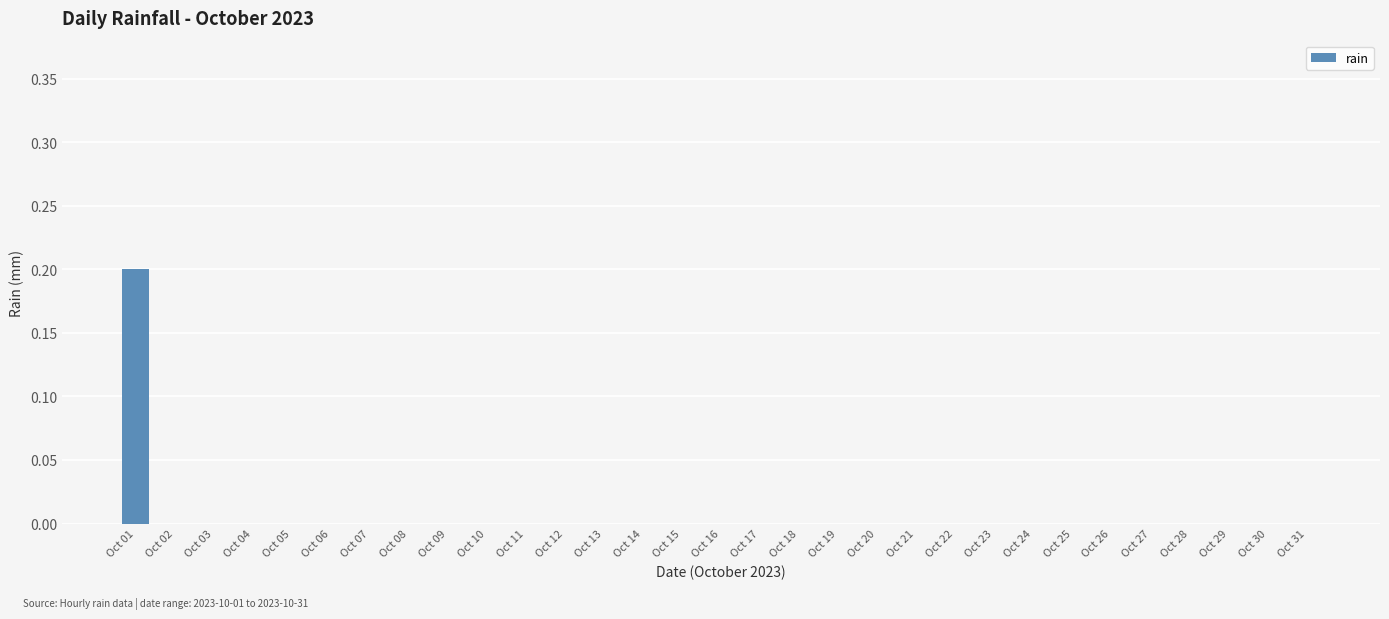

At which category does the chart reach its peak across all series?

Oct 01